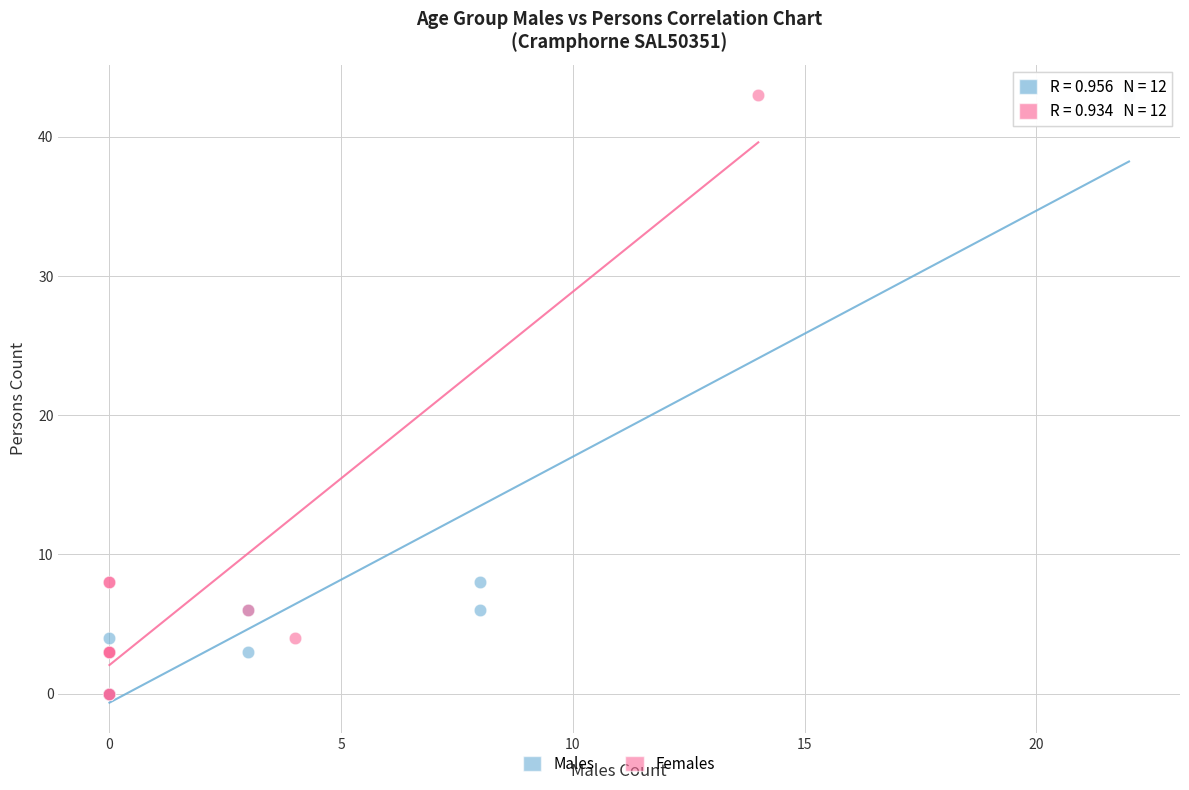

What are all the series names shown in the legend?

Males, Females